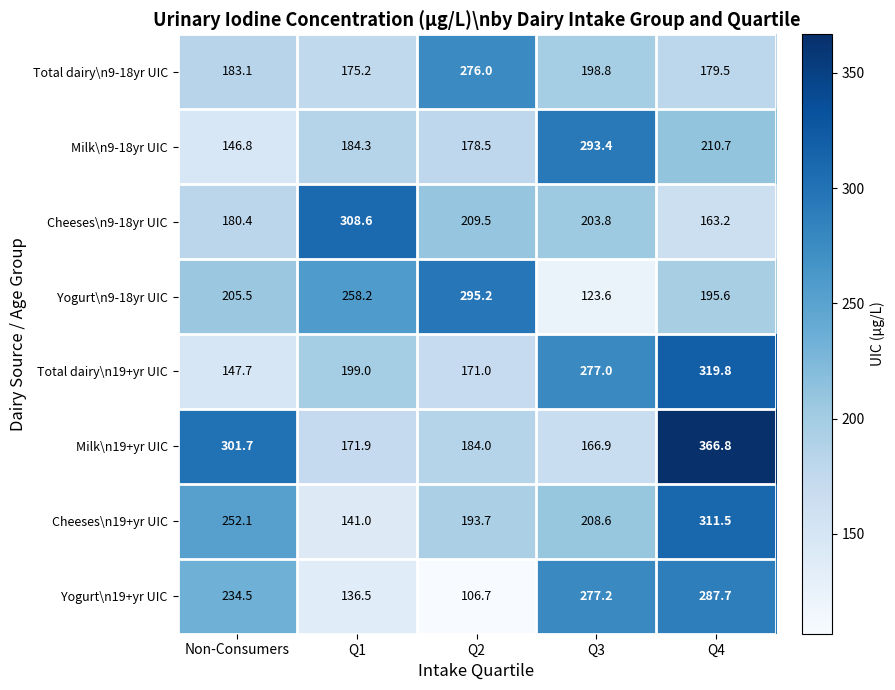

Rank the categories by Yogurt\n19+yr UIC value from highest to lowest.

Q4, Q3, Non-Consumers, Q1, Q2